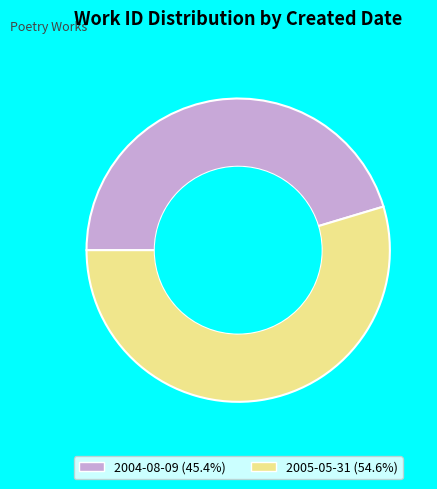

Which category has the smallest portion of the pie?

2004-08-09